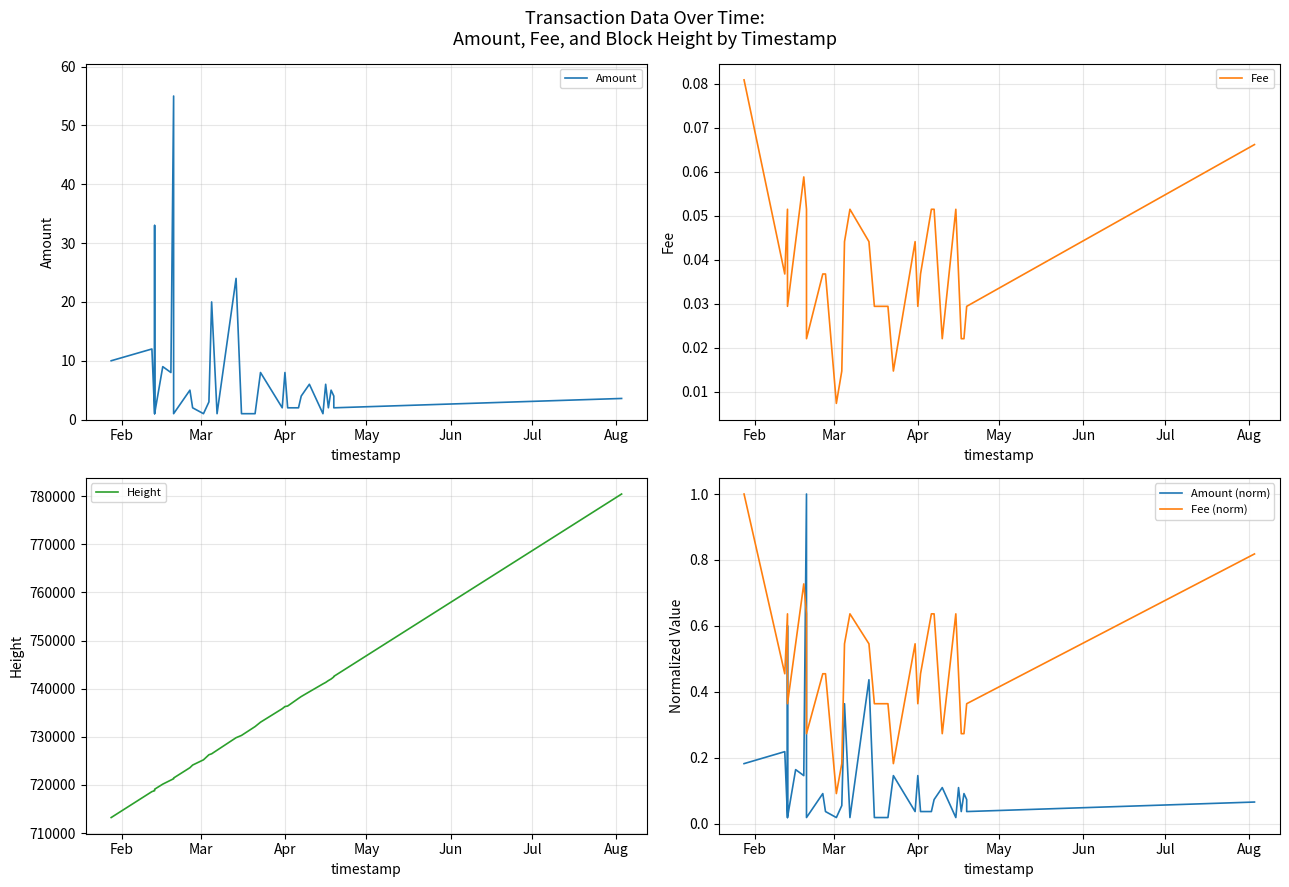

What is the minimum value for Amount?

1.0